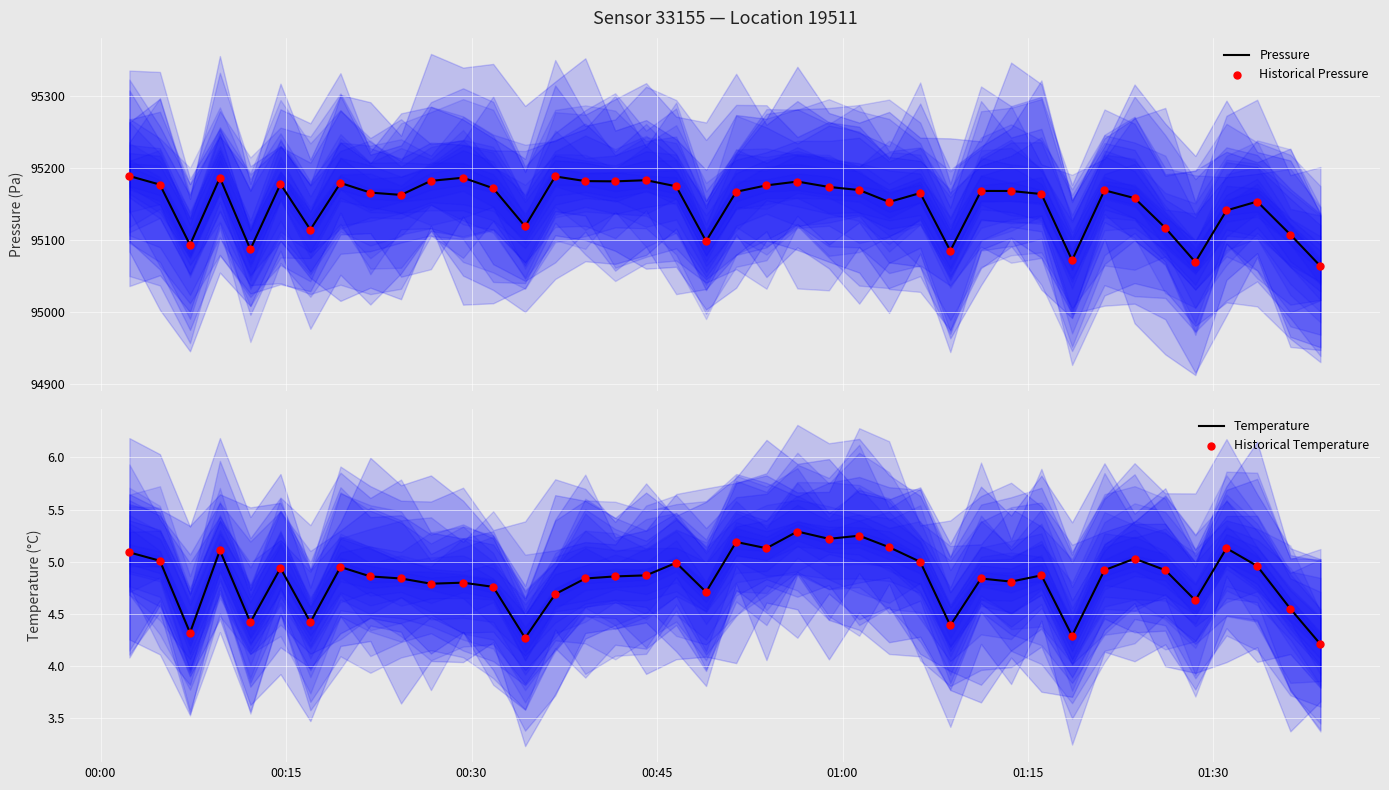

At how many categories does at least one series exceed 57917?

40